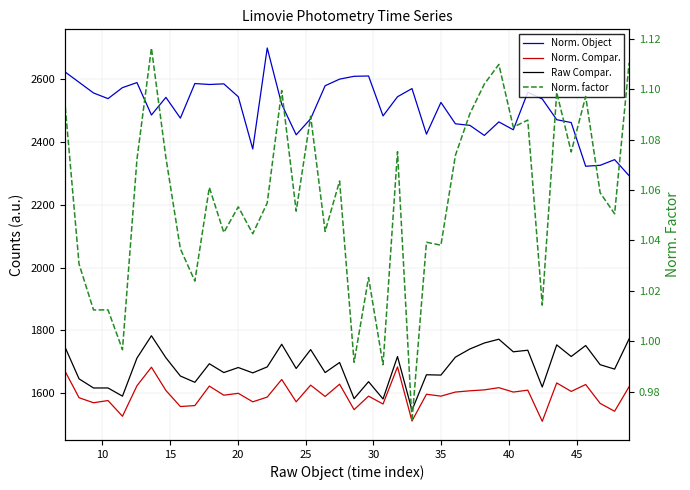

The value of Norm. Compar. at 28 is 757.5. True or false?

False